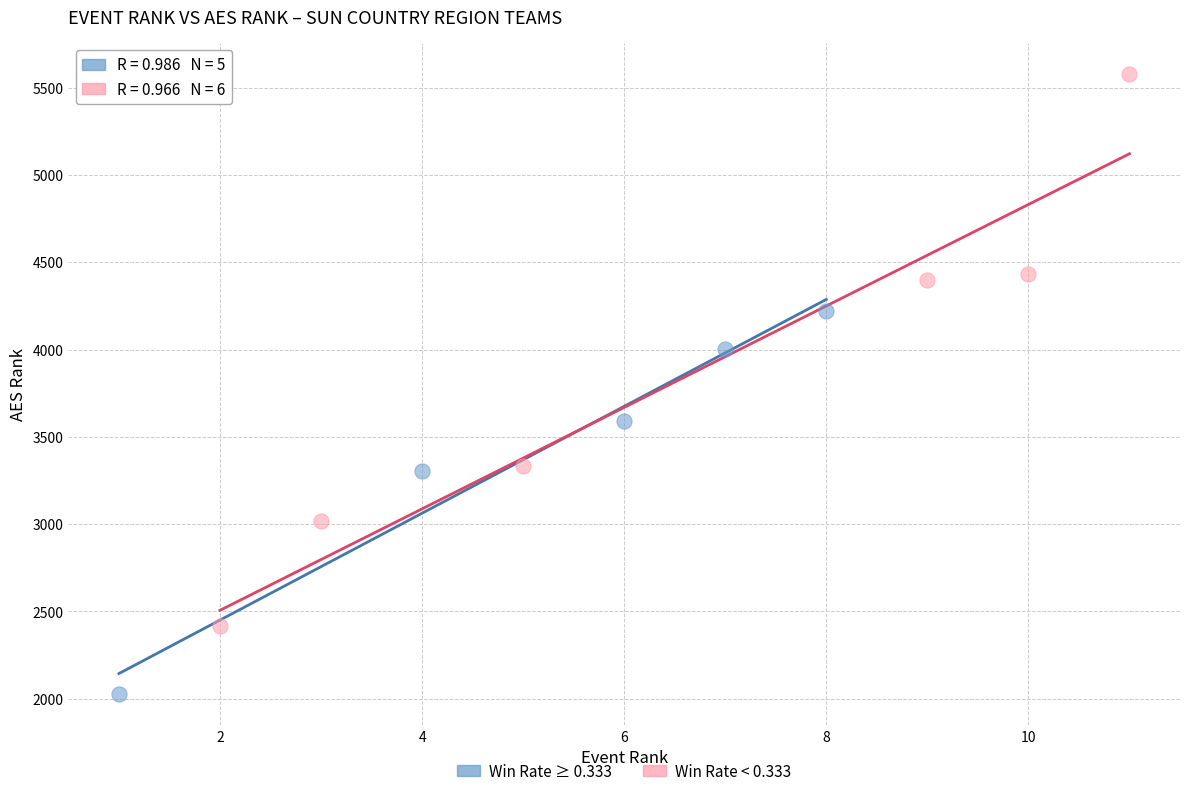

Which series has the largest Y range (max minus min)?

Win Rate < 0.333